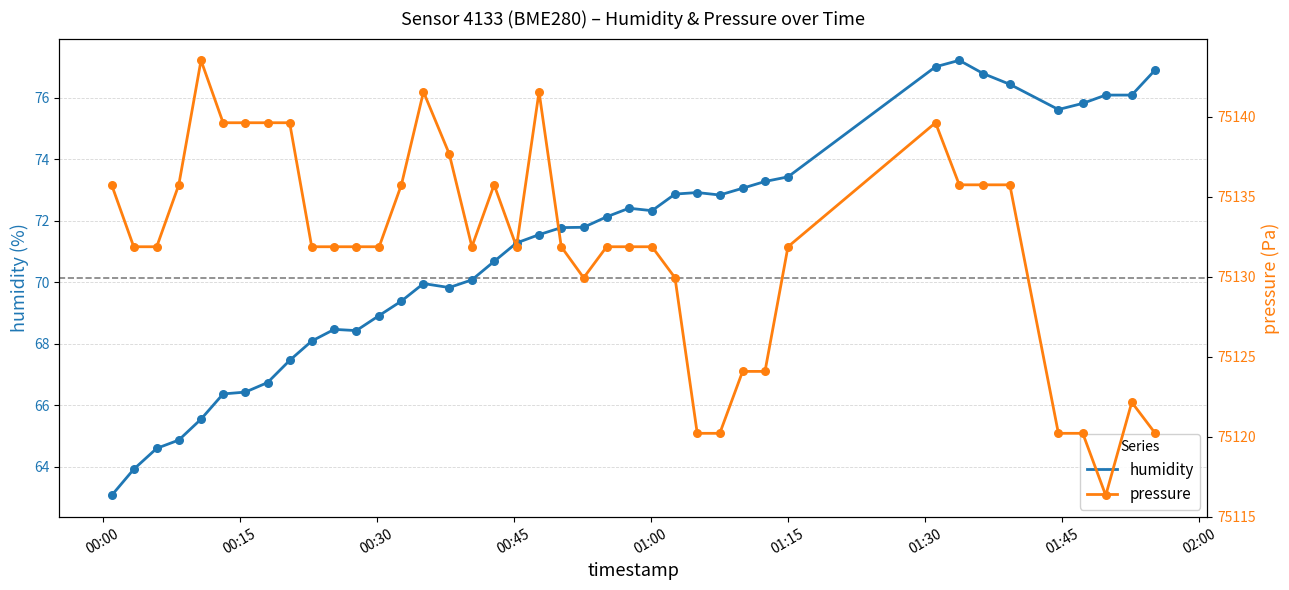

Which series has the largest total across all categories?

pressure